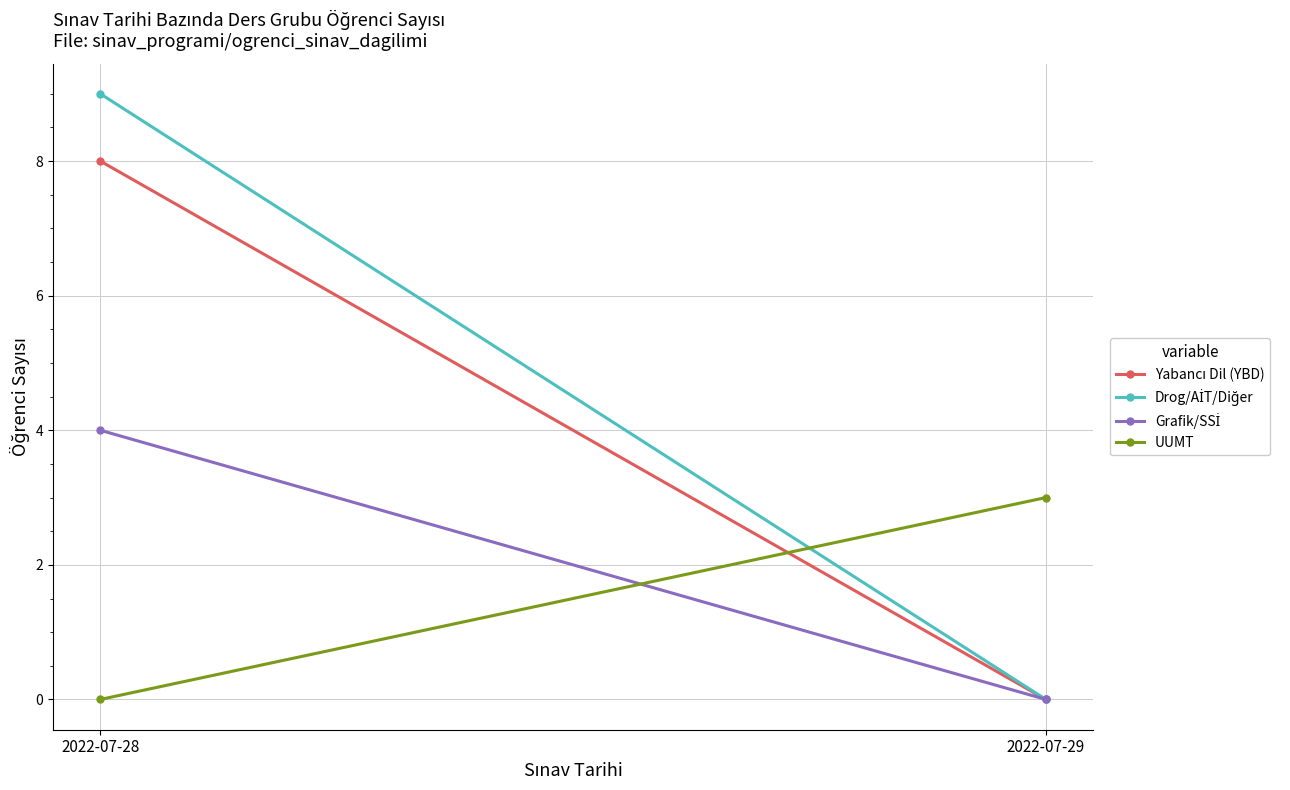

Is this an area chart (filled region under the line)?

No